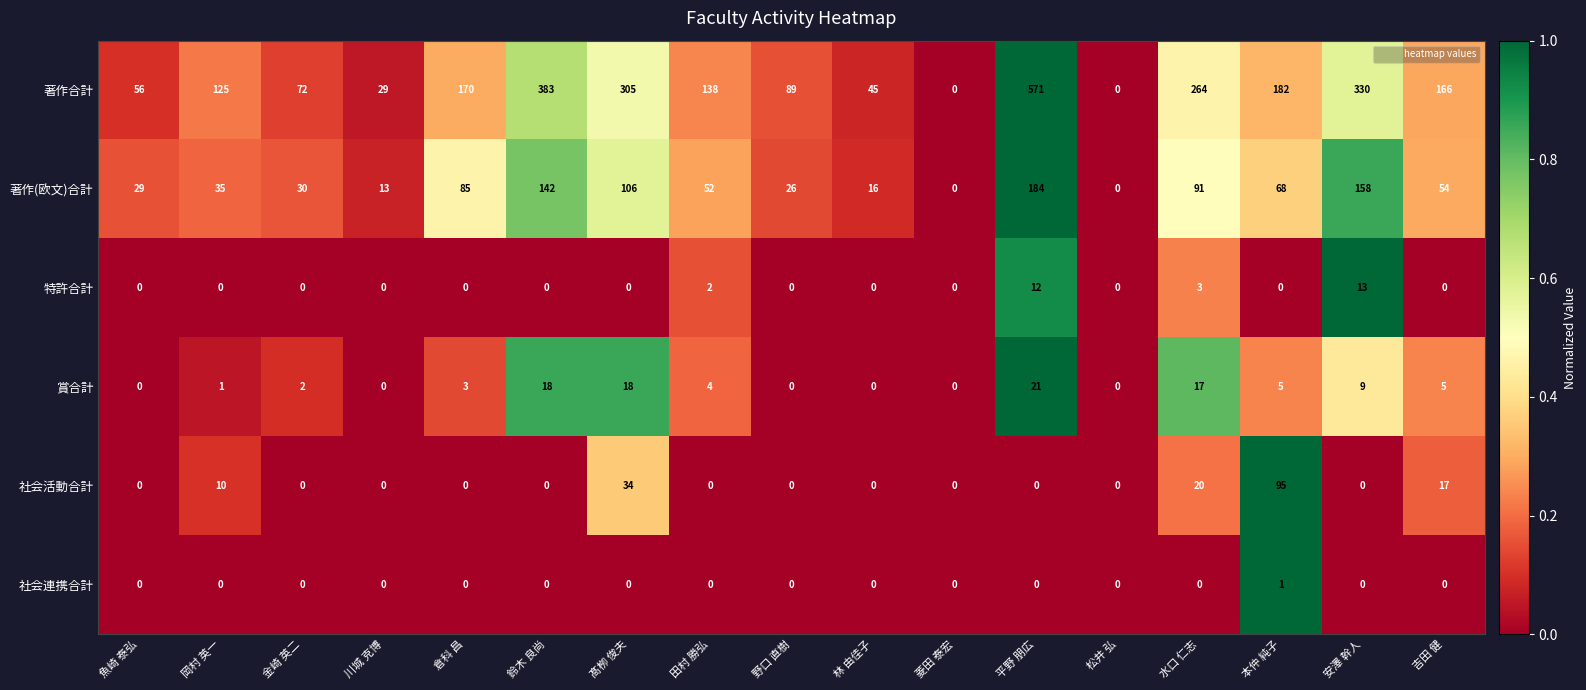

What is the difference between the 賞合計 values at 倉科 昌 and 松井 弘?

3